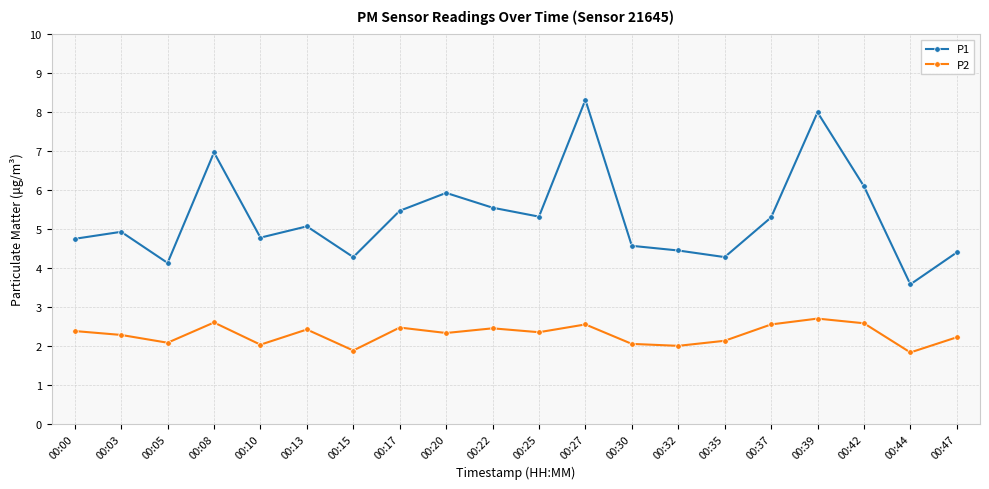

Rank the series at 00:37 from lowest to highest value.

P2, P1